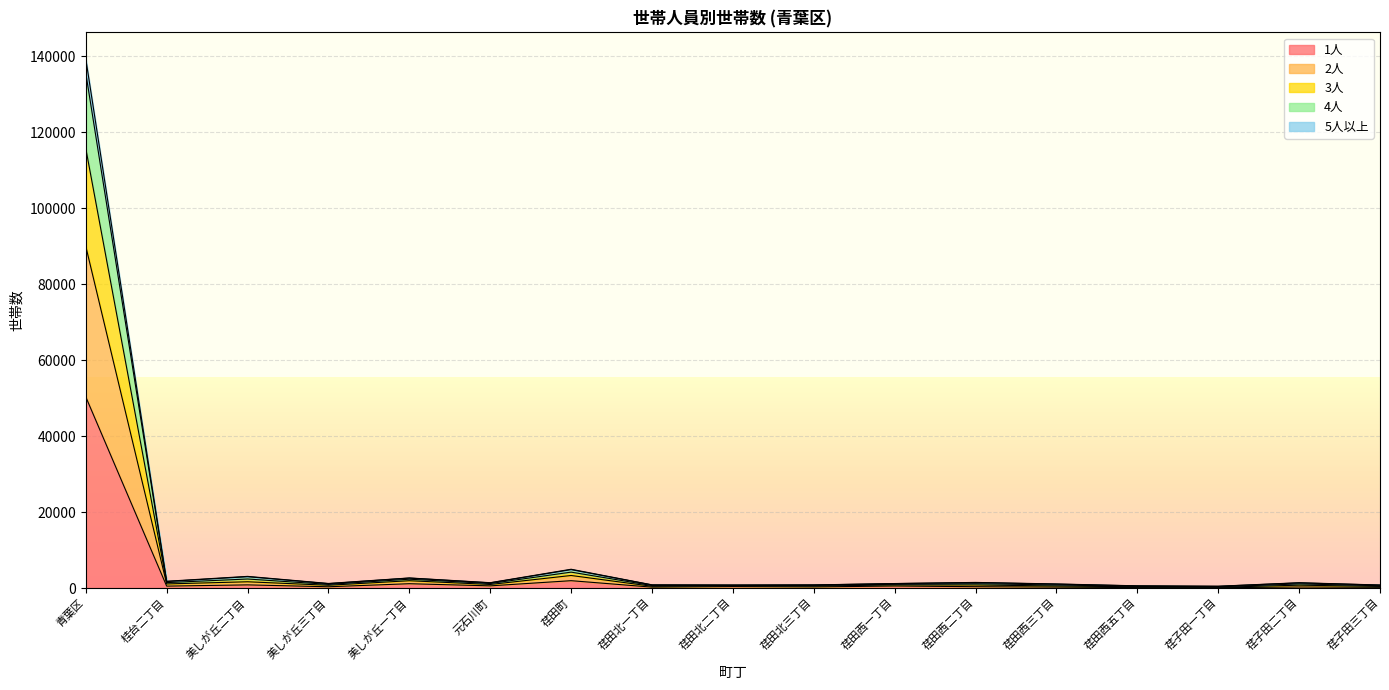

Which category has the highest value in the 1人 series?

青葉区